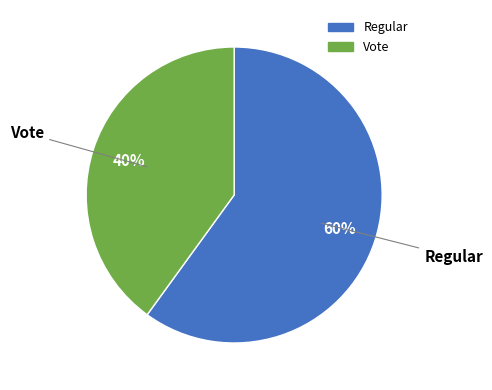

Which slice is the smallest?

Vote